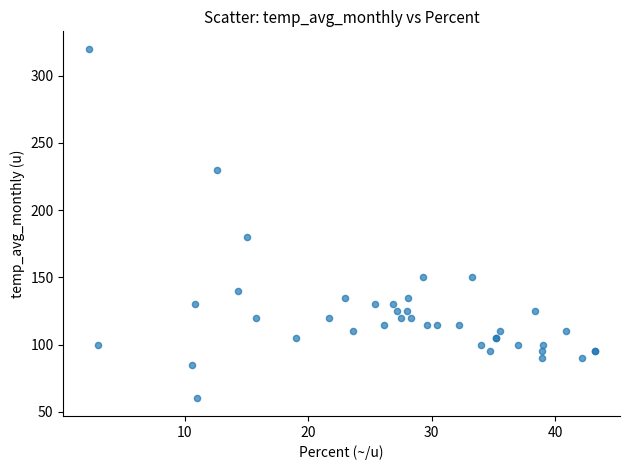

What Y value in the scatter plot is closest to 190?

180